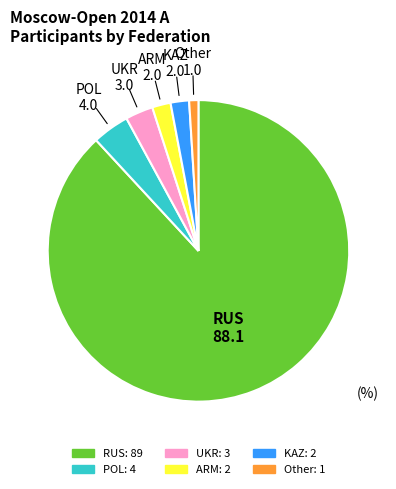

The Other slice represents 1% of the pie. True or false?

True